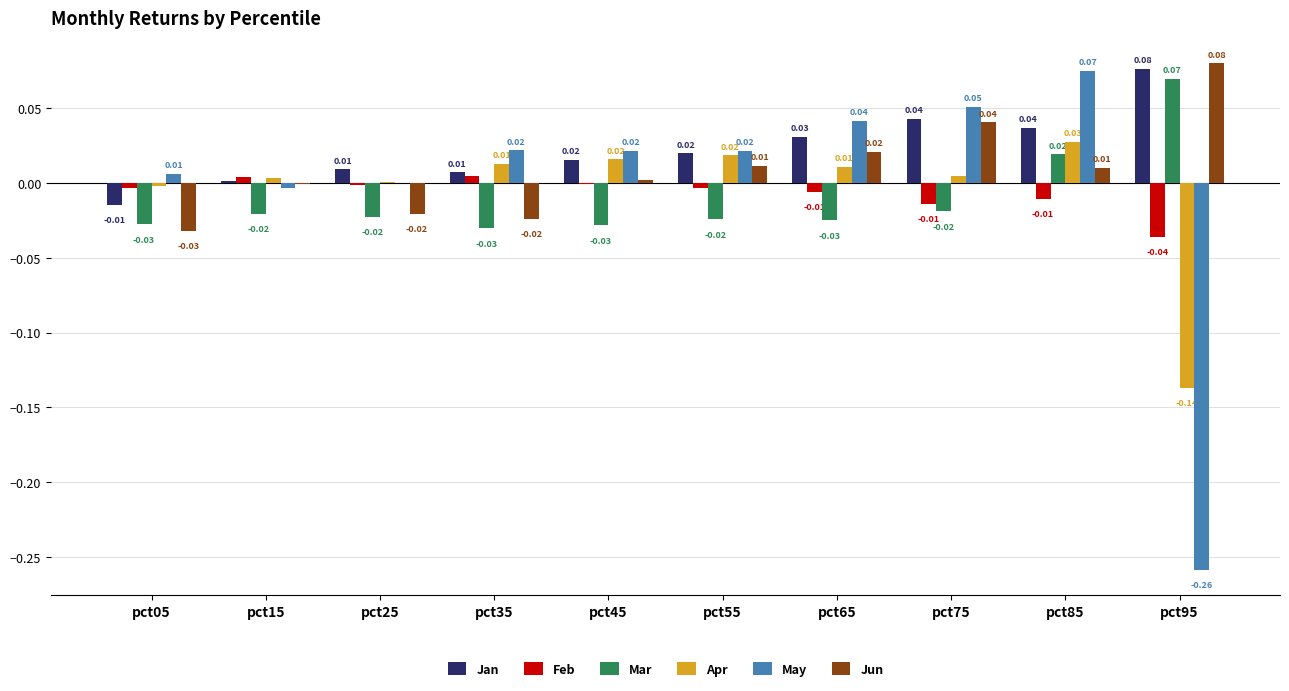

What are all the series names shown in the legend?

Jan, Feb, Mar, Apr, May, Jun